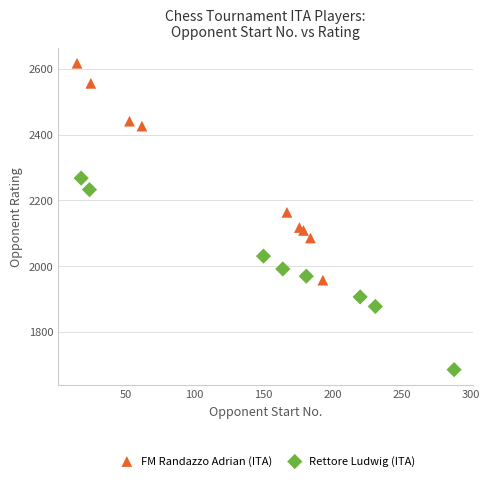

Which series has the widest spread of Y values?

FM Randazzo Adrian (ITA)